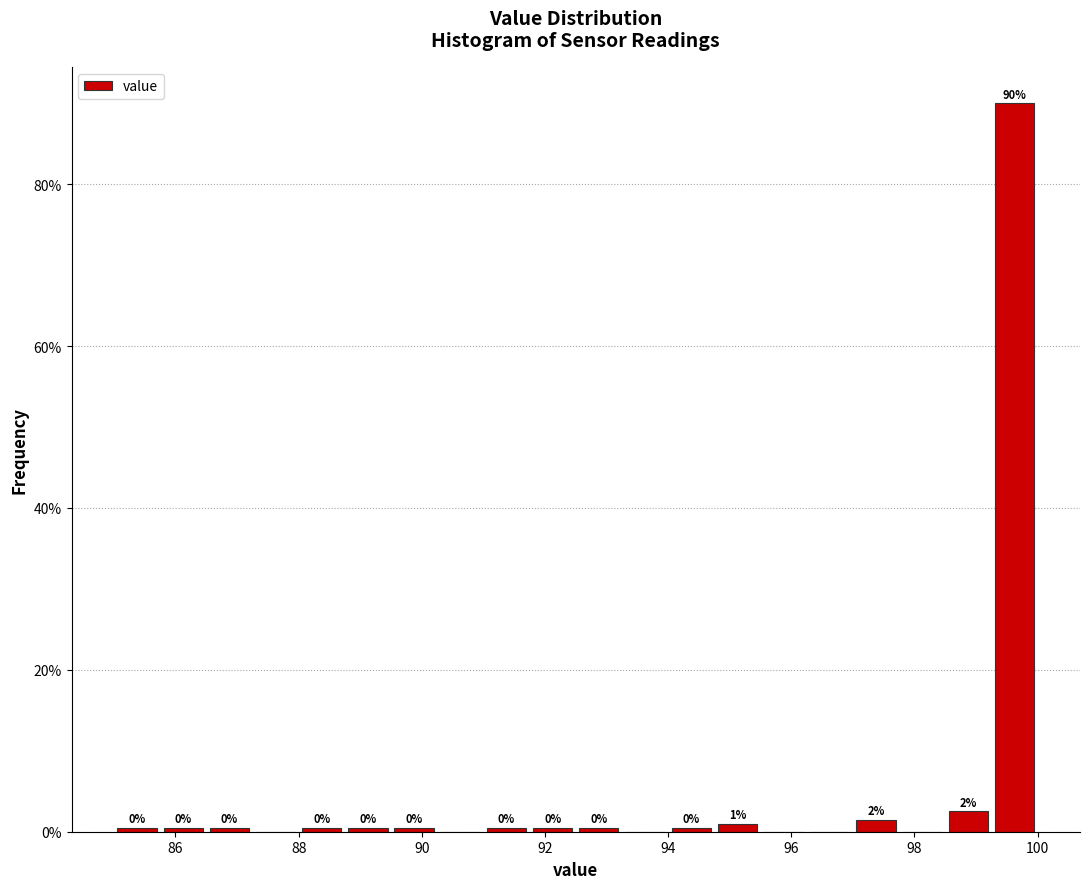

Read against the x-axis, roughly where is the centre of the tallest bar?

99.6